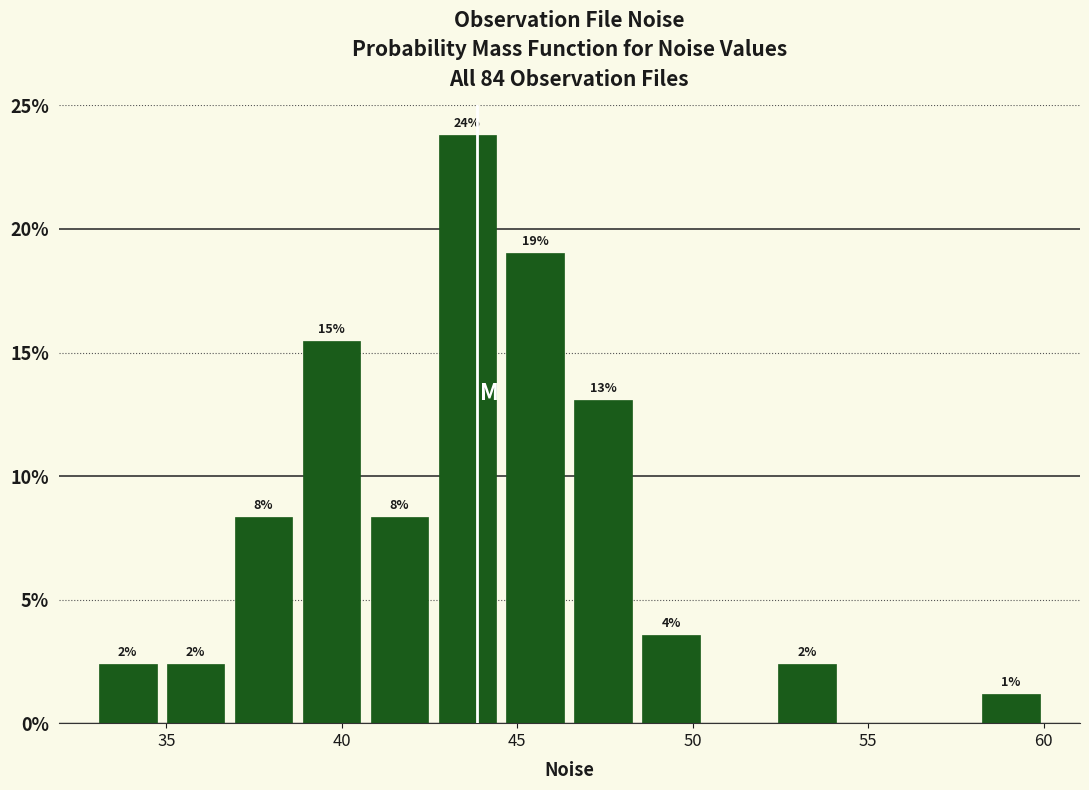

Read against the x-axis, roughly where is the centre of the tallest bar?

43.5